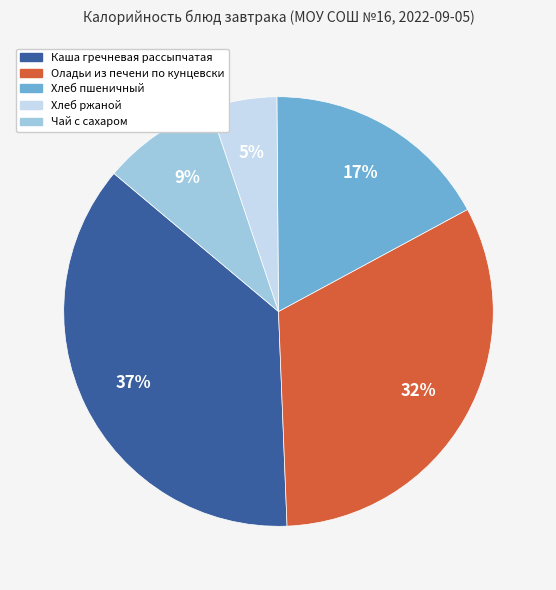

What is the smallest slice in the pie chart?

Хлеб ржаной